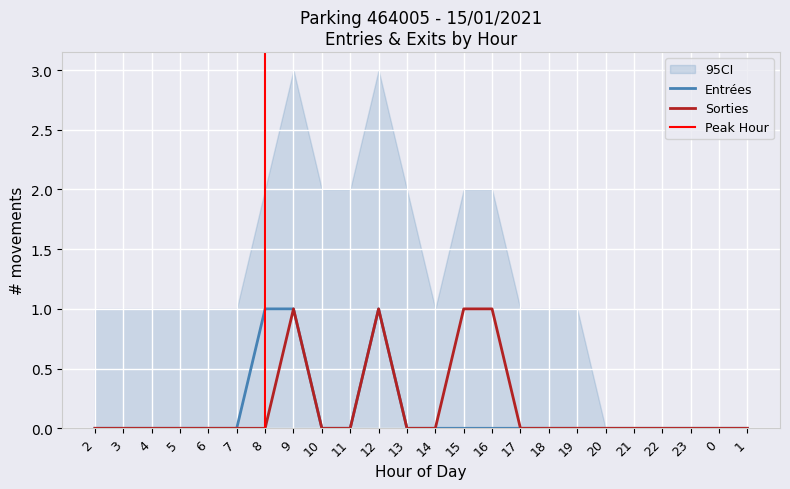

The SORTIES_NB_HORAIRE series shows 0 at 0. True or false?

True